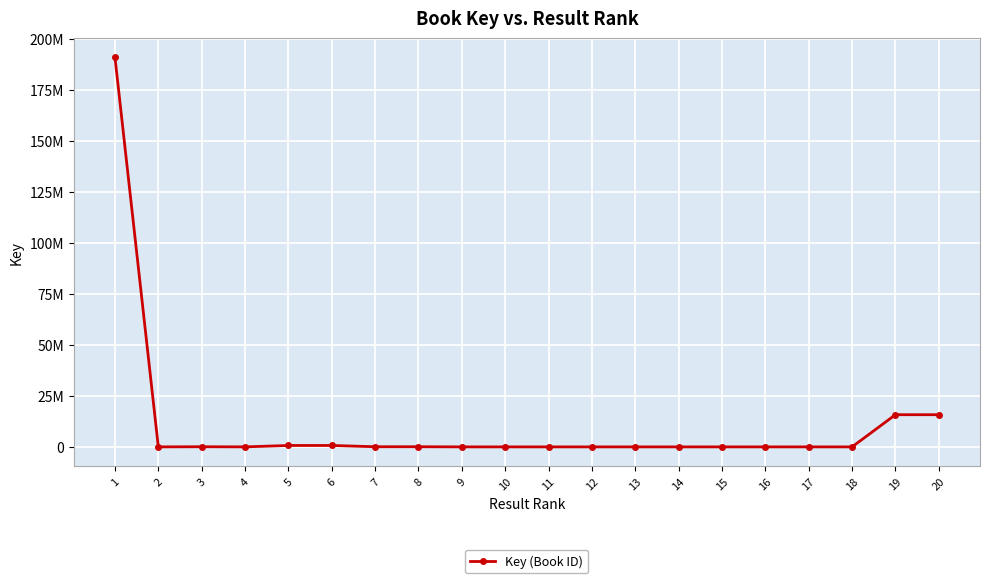

Is this an area chart (filled region under the line)?

No